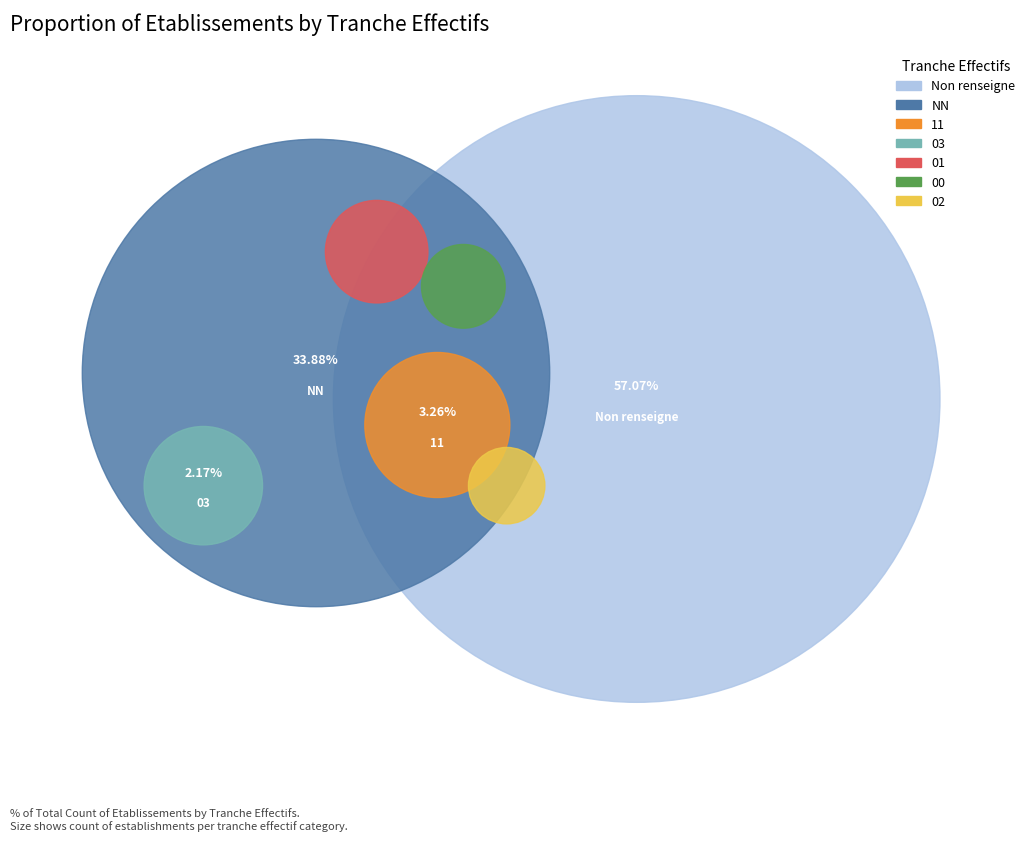

To the nearest percent, what is the difference between the largest and smallest slice percentages?

56%